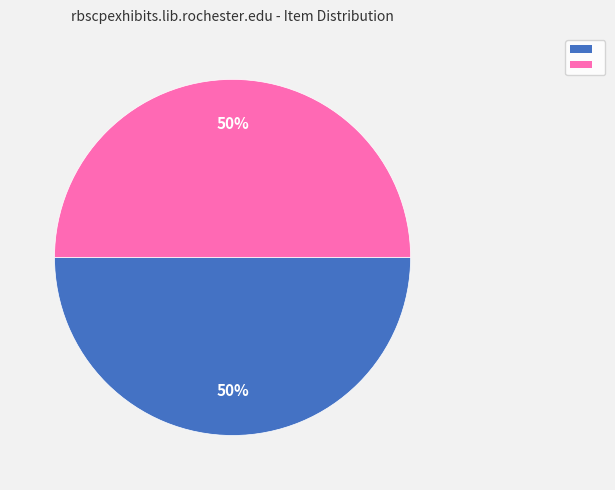

To the nearest percent, what is the average slice percentage?

50%